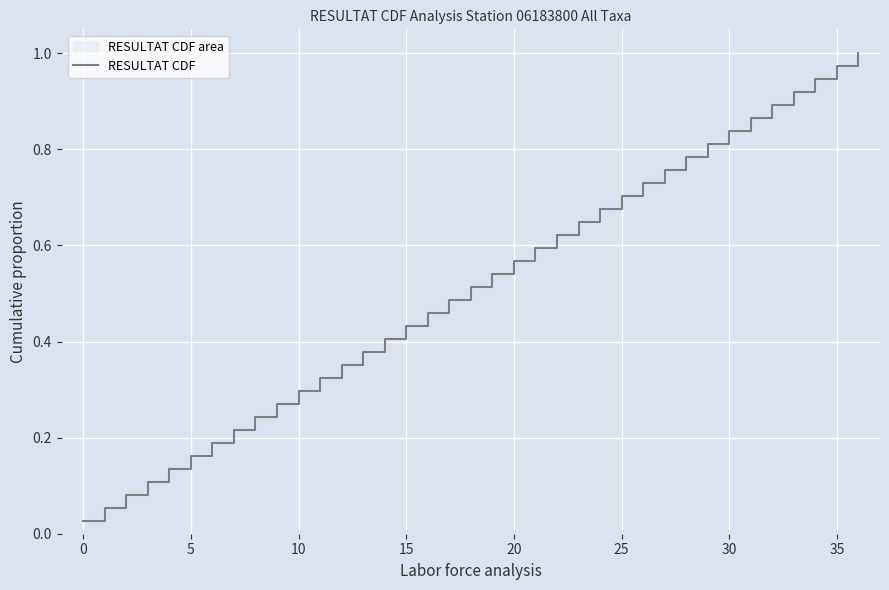

What is the difference between the second highest and second lowest values?

0.9